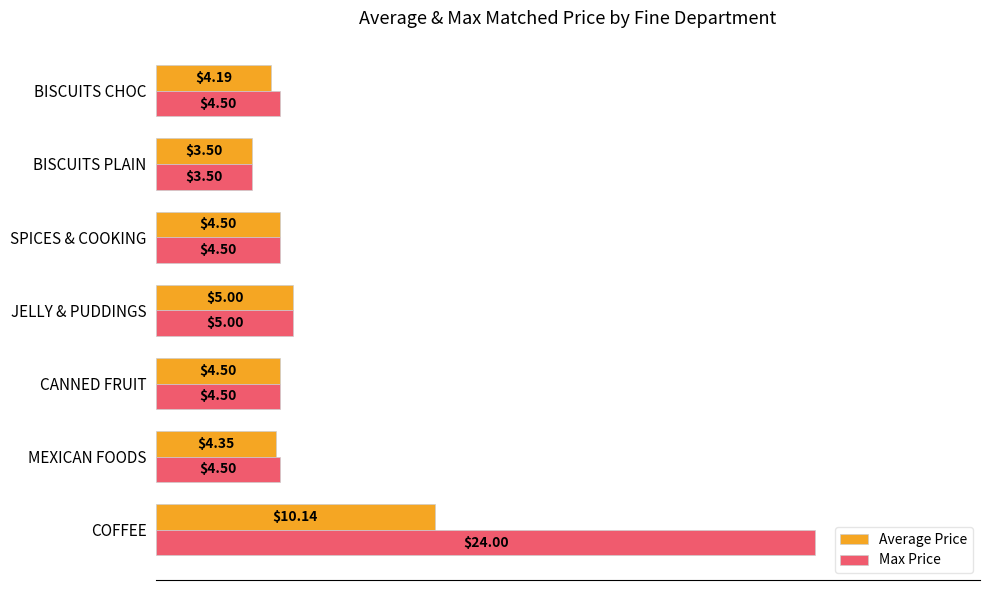

What is the total value across all series at CANNED FRUIT?

9.0